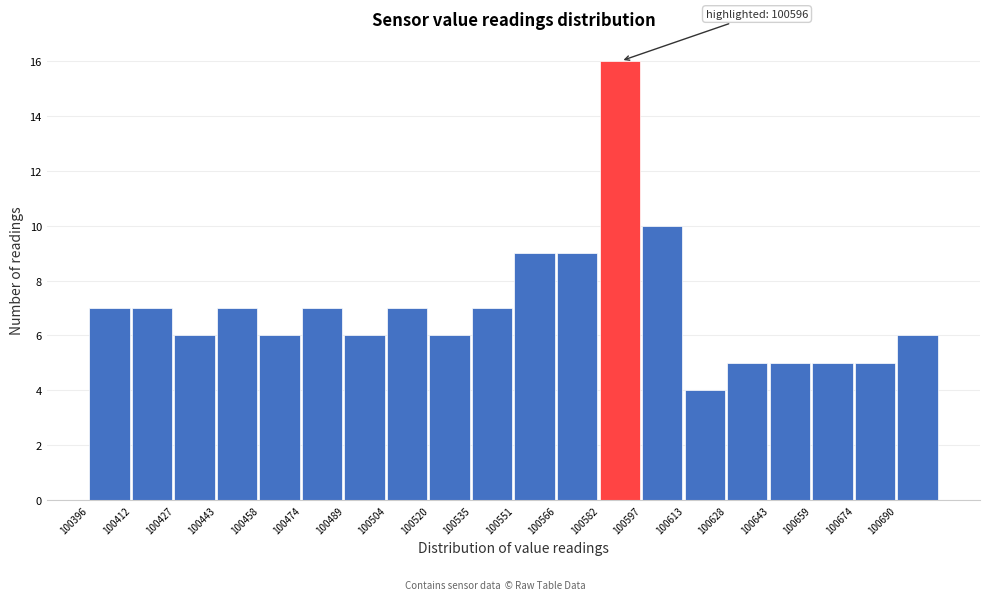

Over which range of the x-axis is the bar tallest?

100582 to 100598